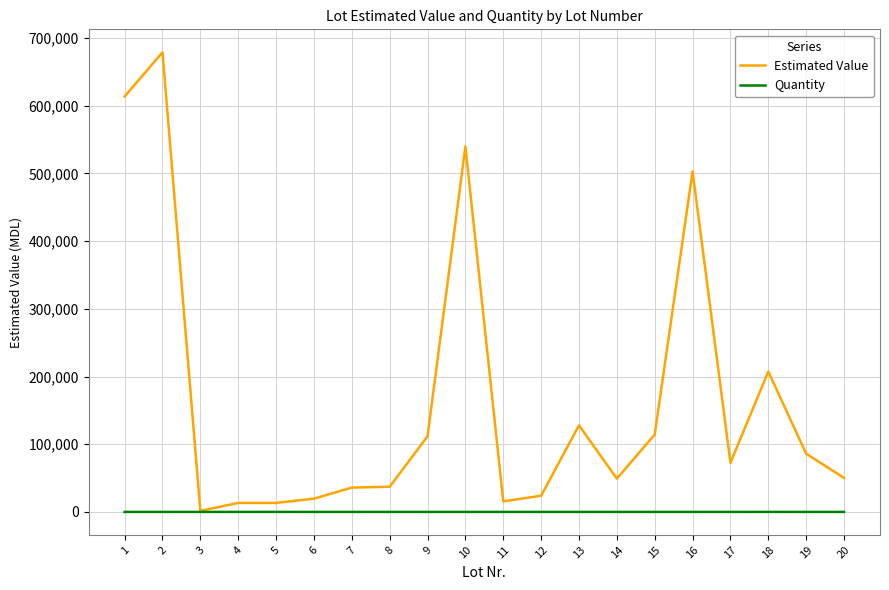

At 9, list the series in order from largest to smallest.

Estimated Value, Quantity